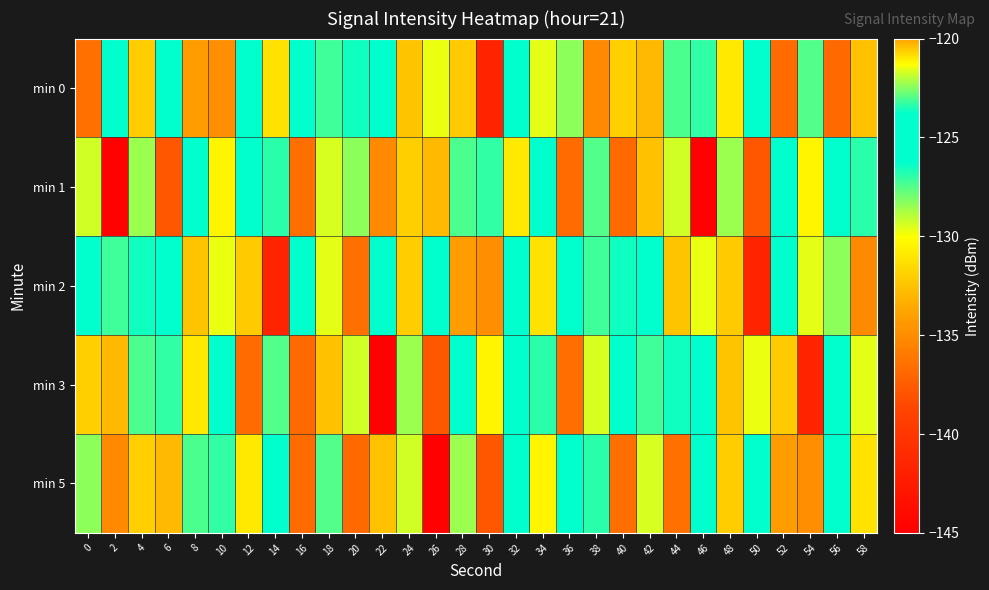

What is the smallest value displayed?

-144.8